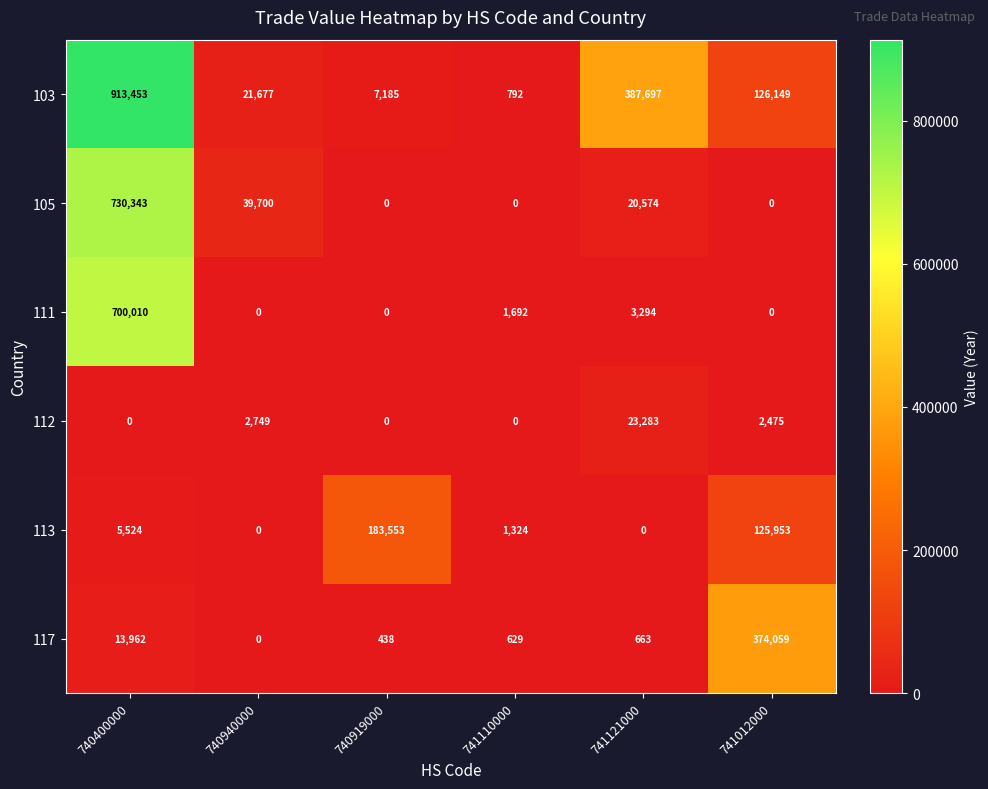

What is the difference between the 103 values at 740919000 and 741121000?

380512